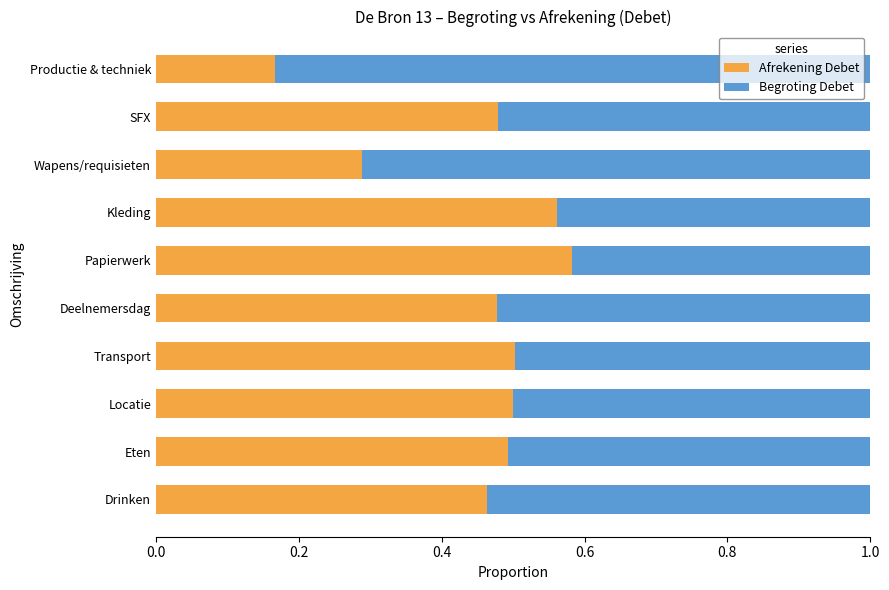

What is the sum of all Afrekening Debet values?

4.5